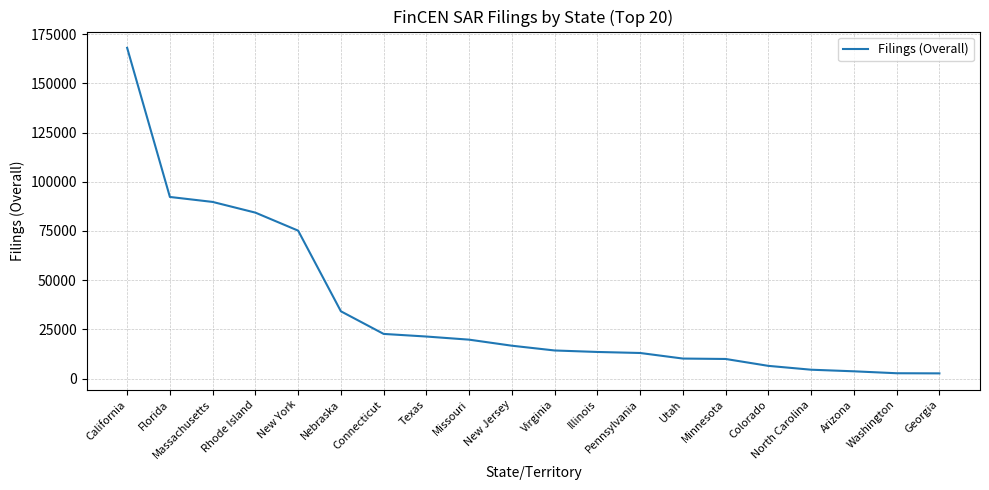

The value at Illinois is 13513. True or false?

True